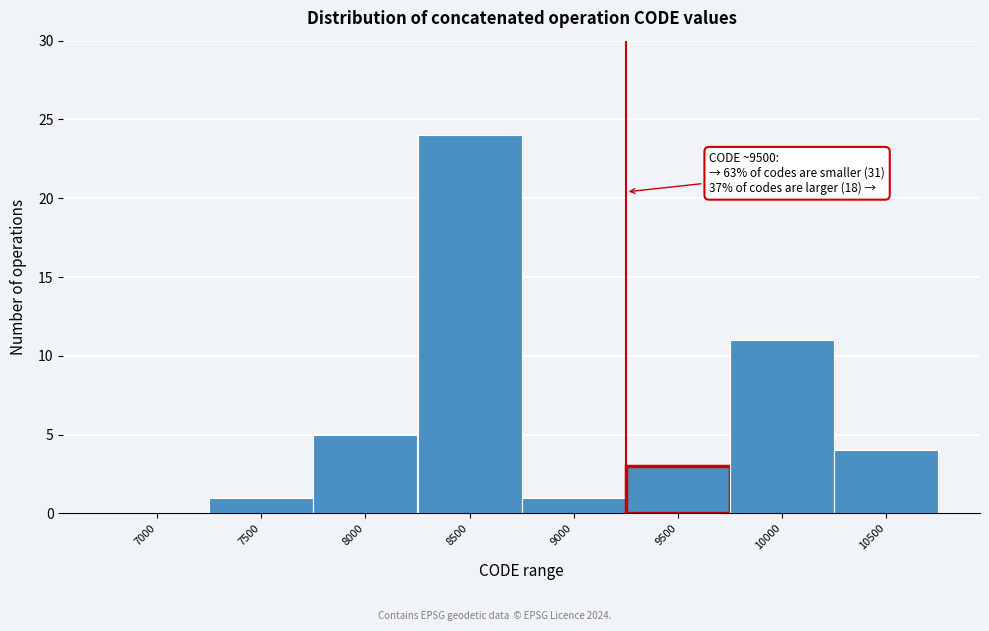

Reading left to right, list all the values displayed in this chart.

7000=0	7500=1	8000=5	8500=24	9000=1	9500=3	10000=11	10500=4